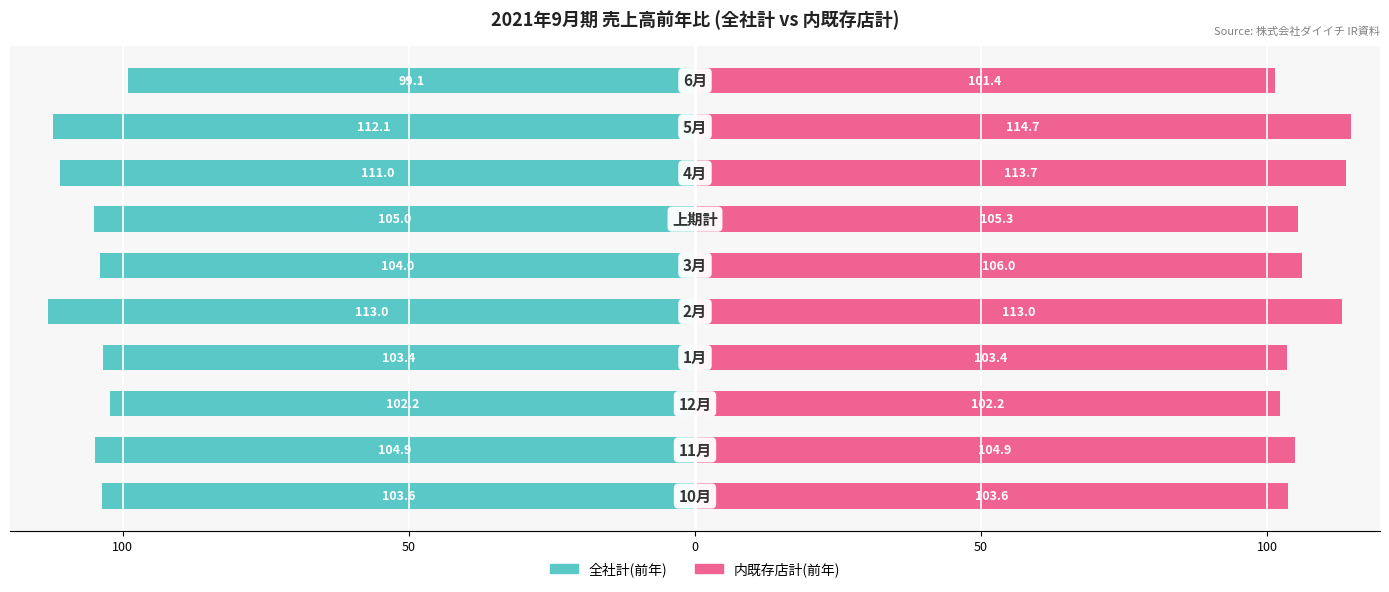

Which series has the largest total across all categories?

内既存店計(前年)